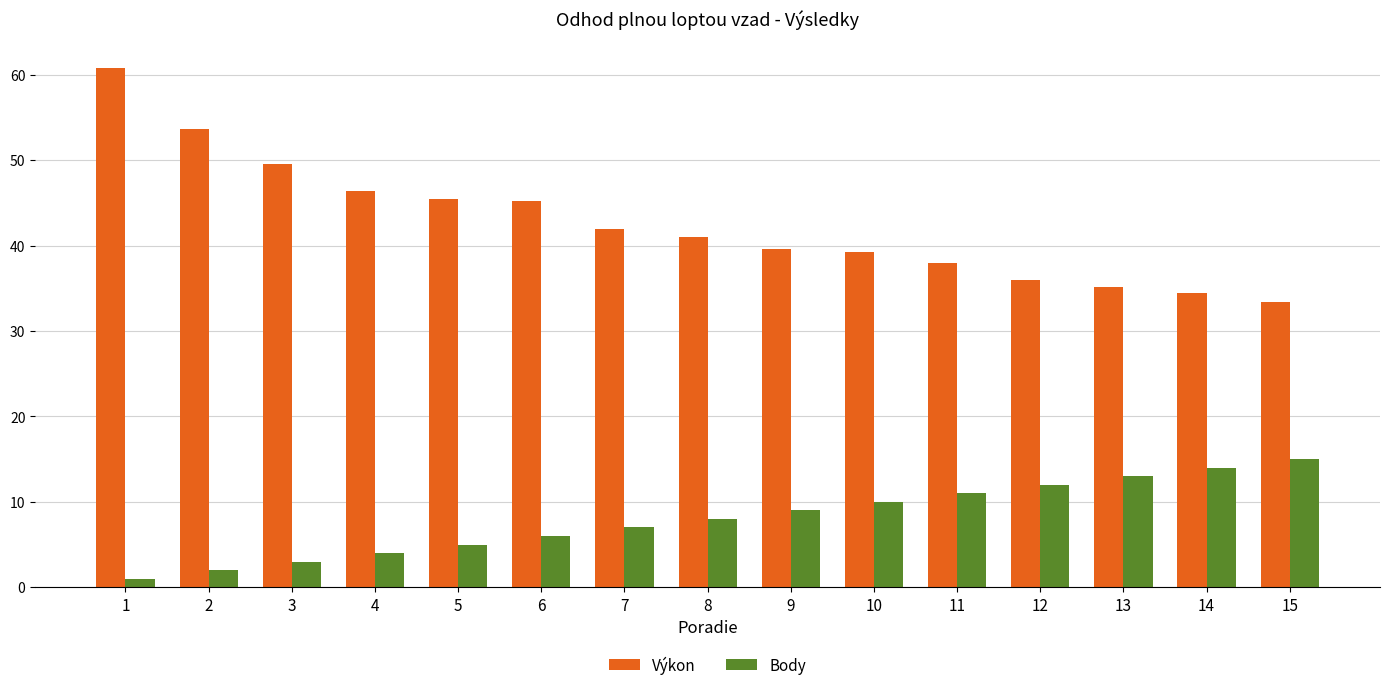

Rank the series by their average value, from highest to lowest.

Výkon, Body